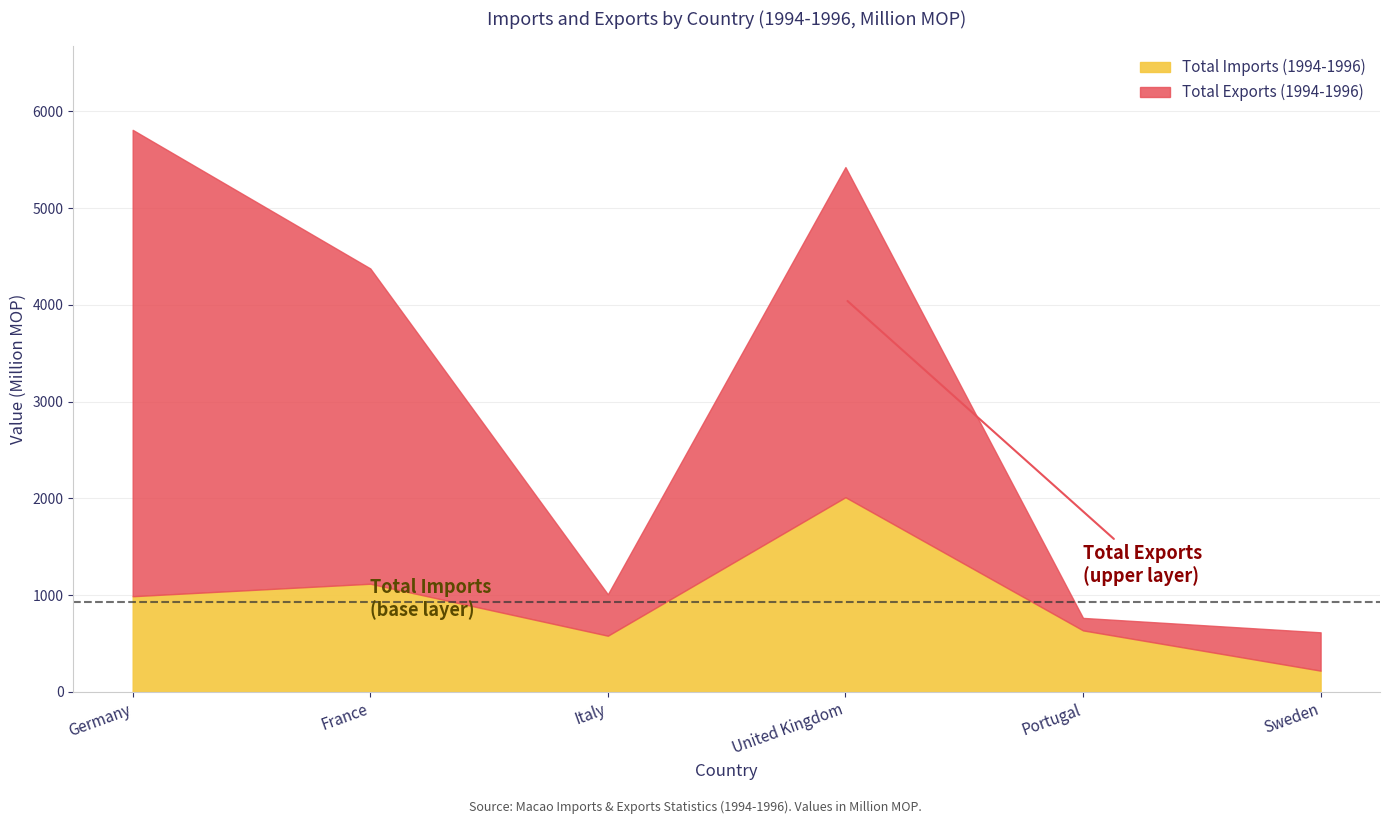

Which category has the highest value in the Total Imports (1994-1996) series?

United Kingdom